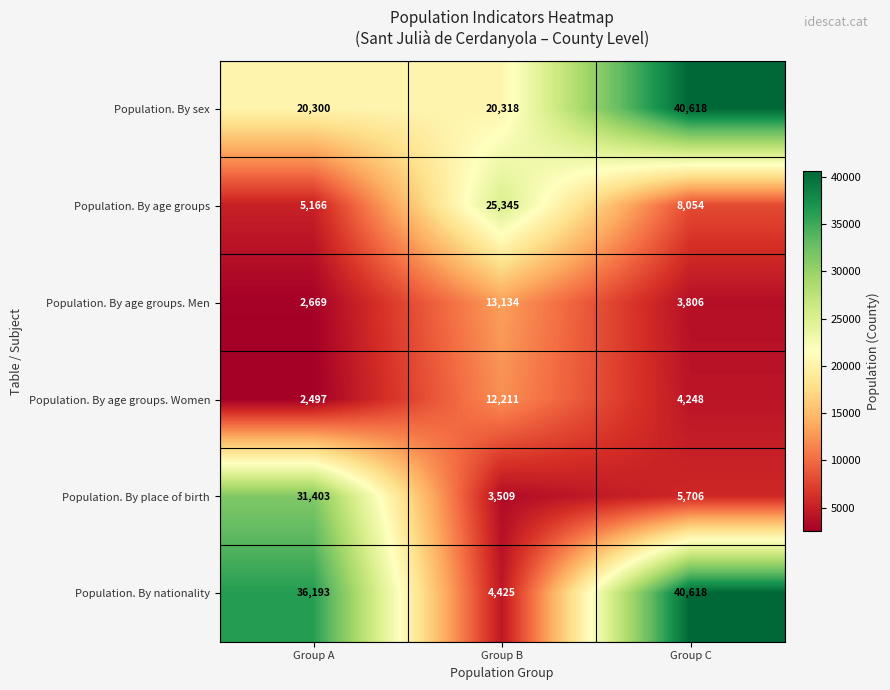

Is it true that Population. By nationality equals 36193 at Group A?

True